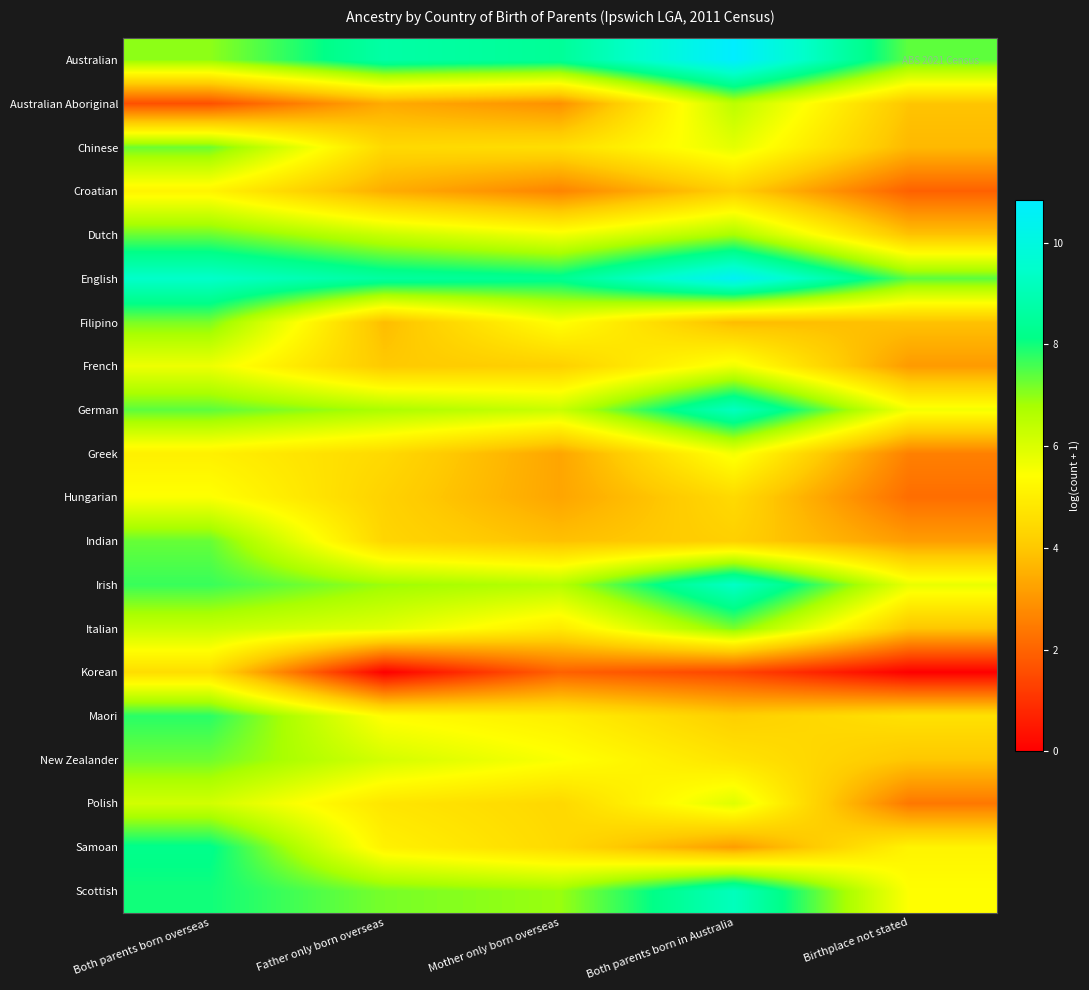

What is the spread (max minus min) of values at Father only born overseas?

8.7